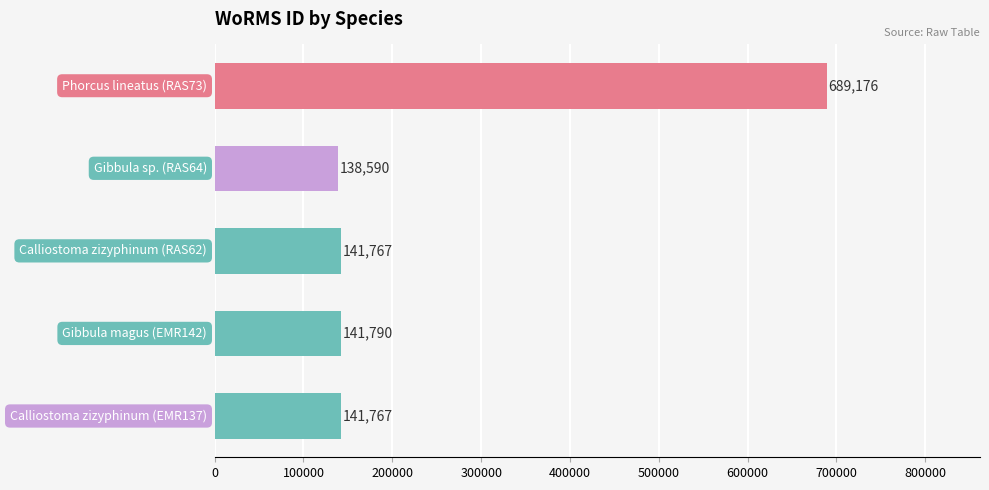

What is the average value?

250618